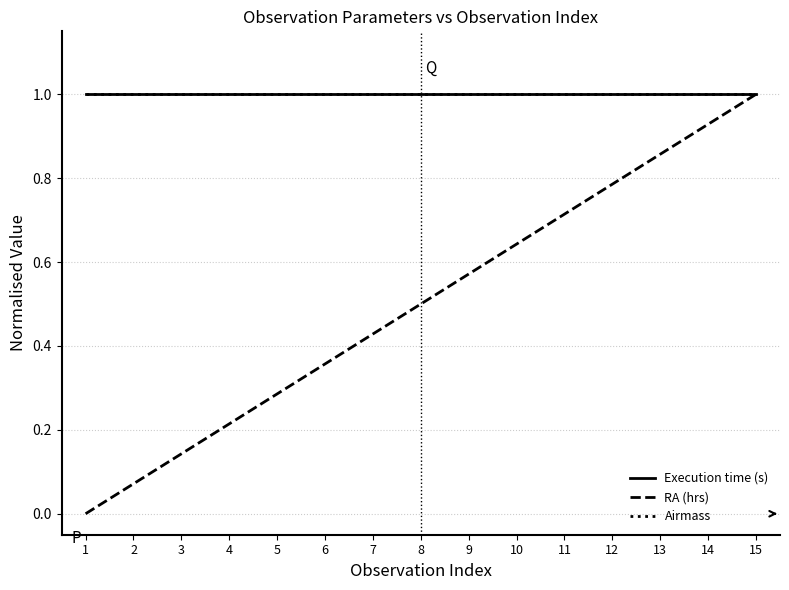

Is this an area chart (filled region under the line)?

No